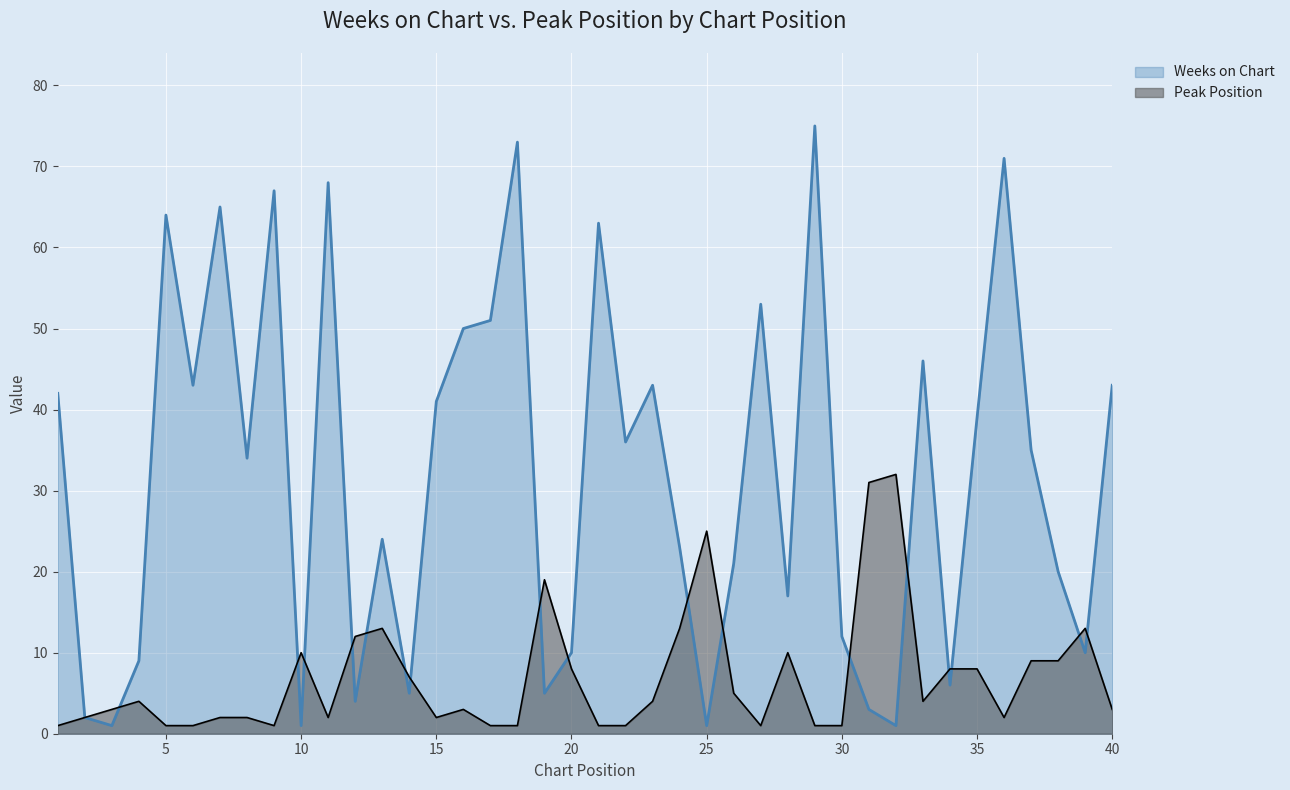

The Weeks on Chart series shows 68 at 35. True or false?

False